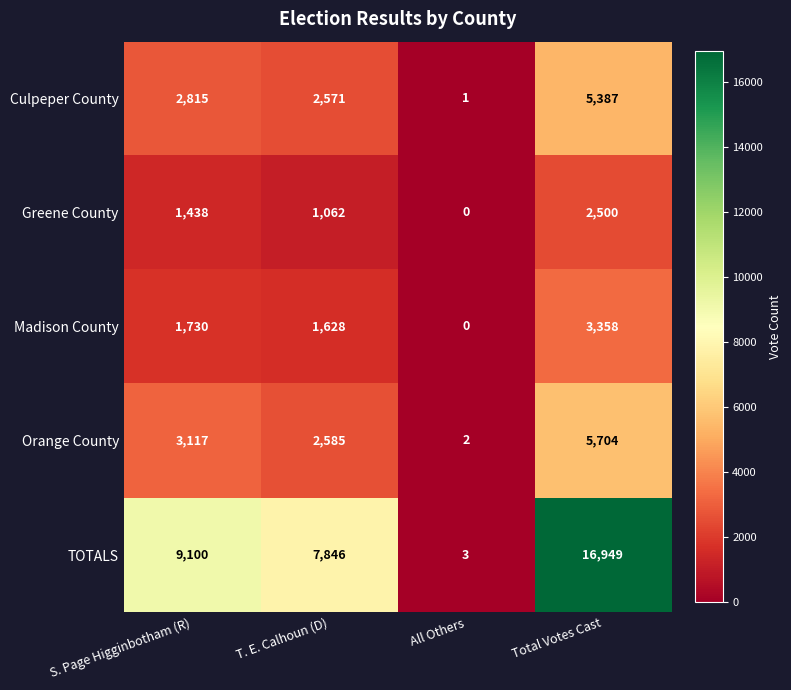

At which category is the sum across all series the highest?

Total Votes Cast